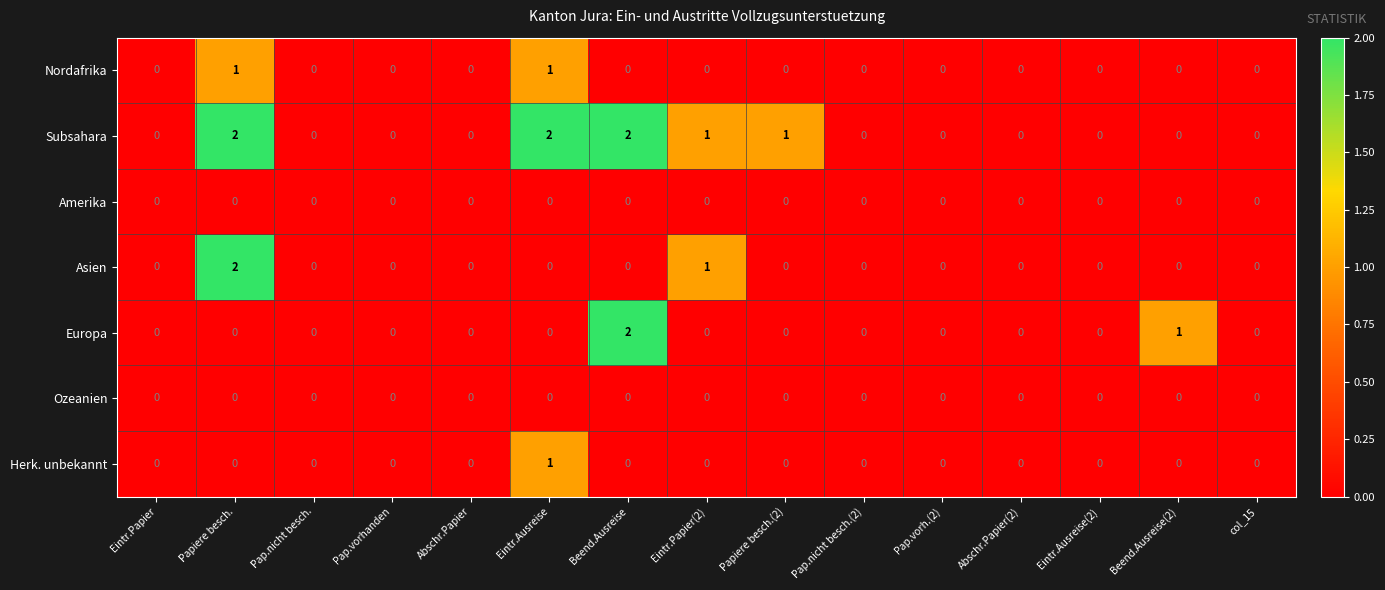

Which category has the highest value in the Herk. unbekannt series?

Eintr.Ausreise